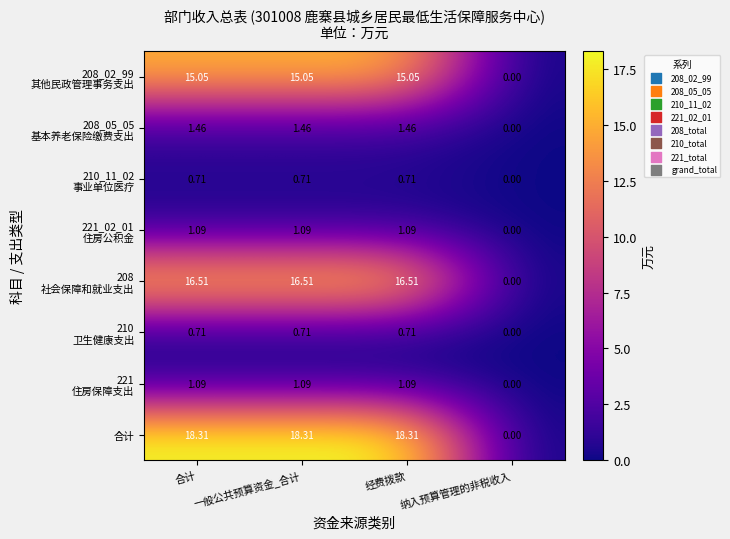

Which category has the lowest value across all series?

纳入预算管理的非税收入